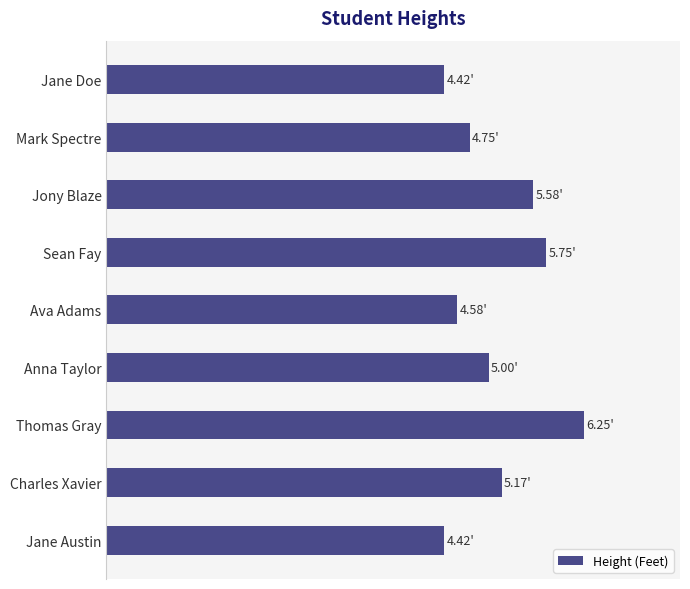

What is the greatest value displayed?

6.2